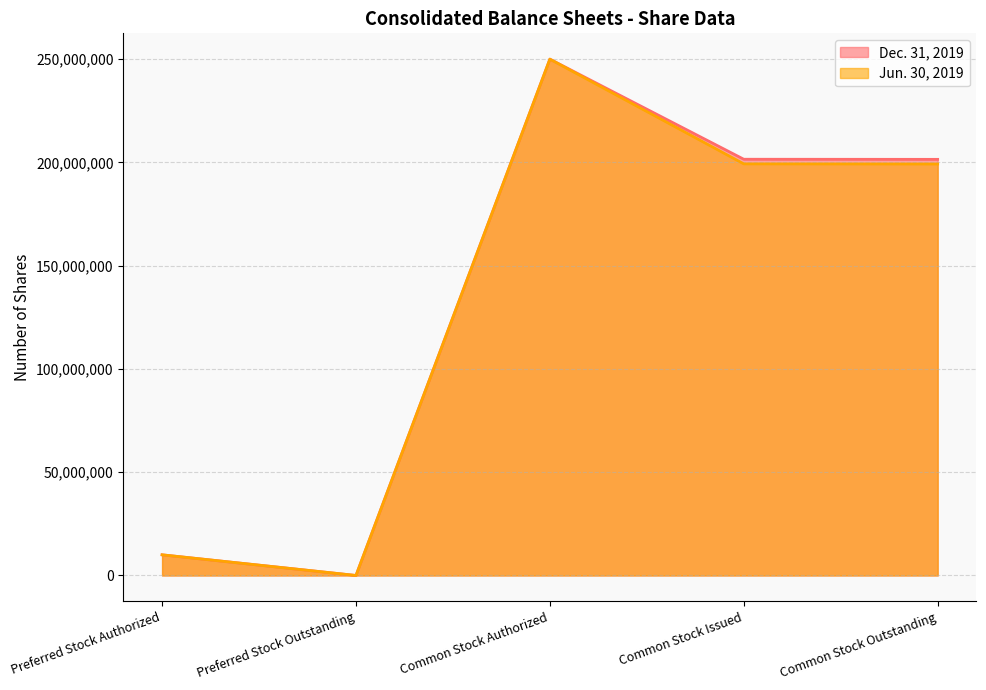

What position from the left is Preferred Stock Outstanding?

2